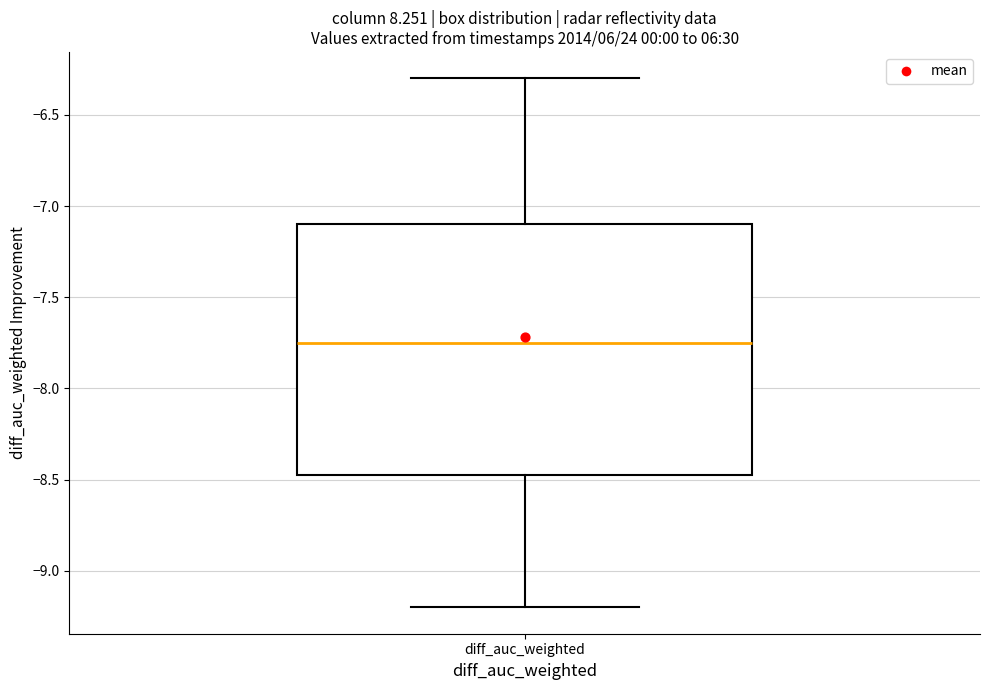

Where is the upper edge of the box for diff_auc_weighted on the y-axis? The values are not printed on the chart, so give them approximately, as read against the axis.

-7.10